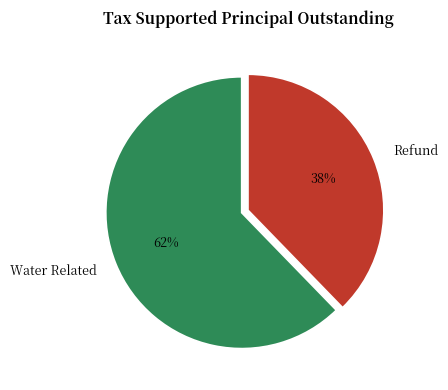

Rank the categories by value from lowest to highest.

Refund, Water Related